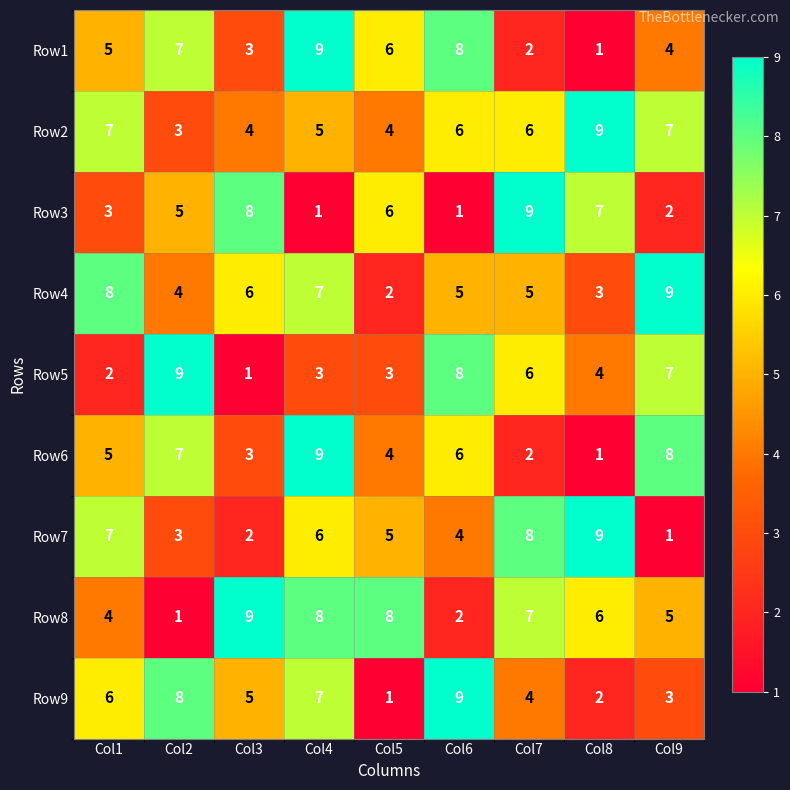

Is it true that Row2 equals 3 at Col2?

True